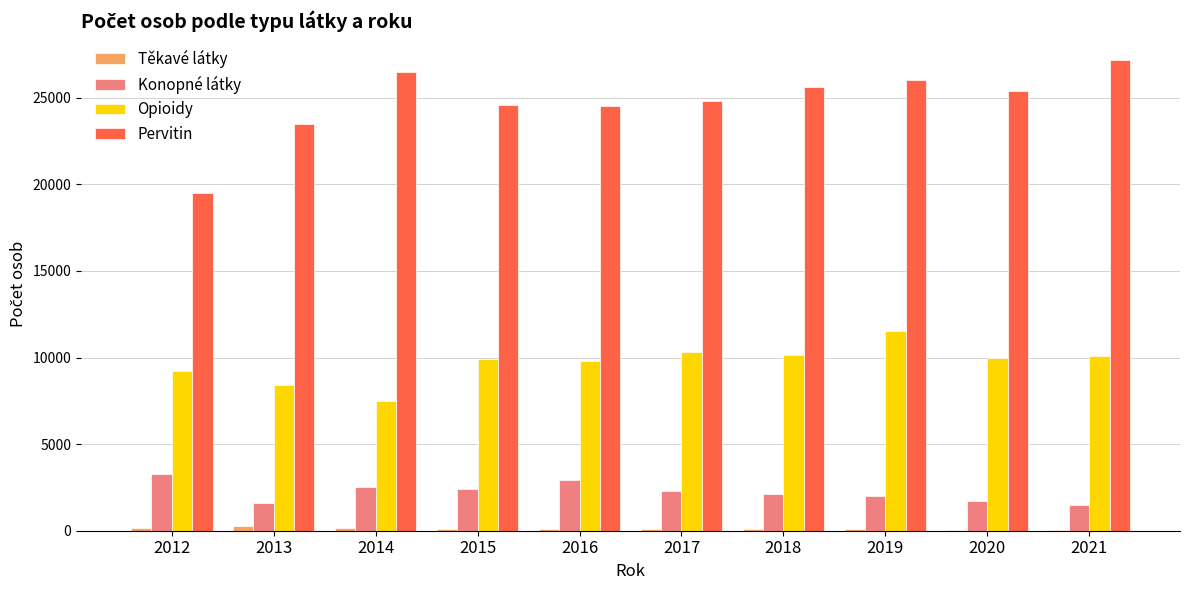

The Opioidy series shows 13518 at 2016. True or false?

False